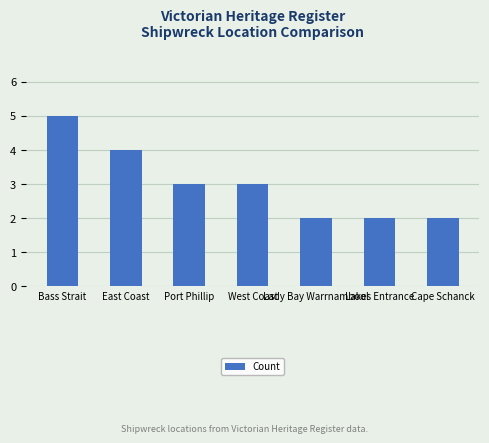

Count the values in the range 2 to 4.

6